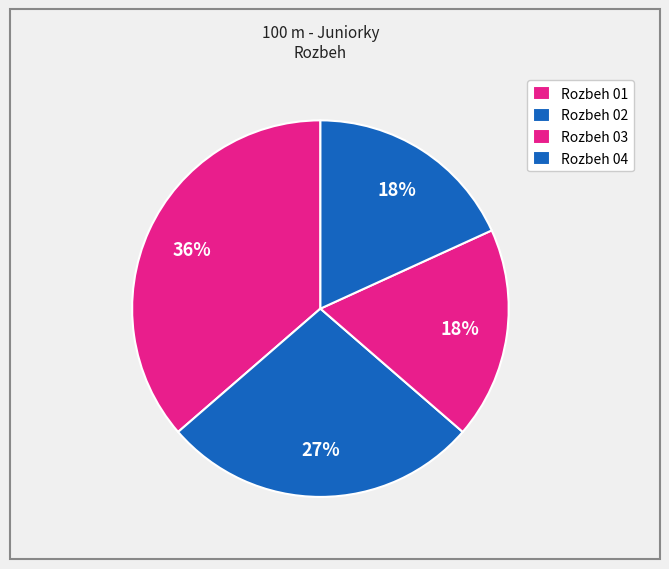

How many segments does this pie chart have?

4